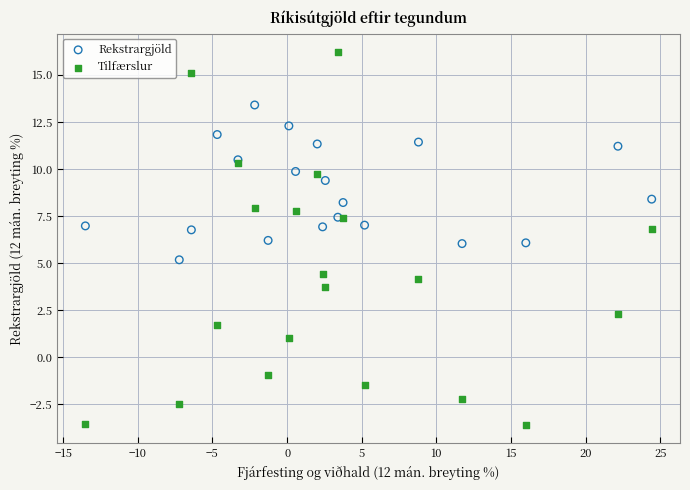

Which series reaches the maximum Y coordinate?

Tilfærslur